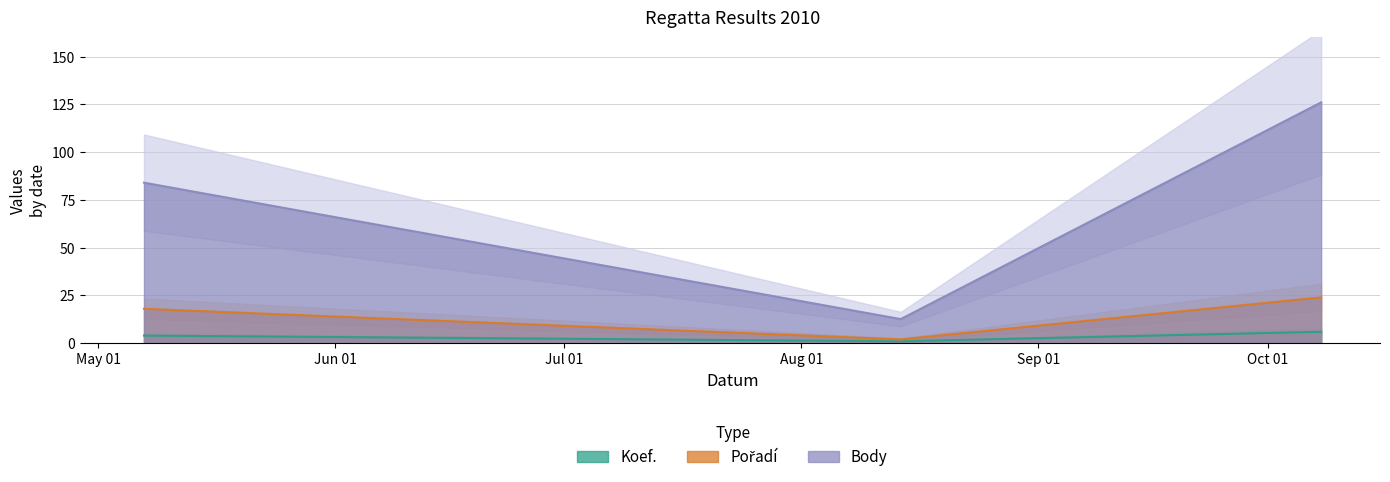

Which category has the highest value across all series?

2010-10-08